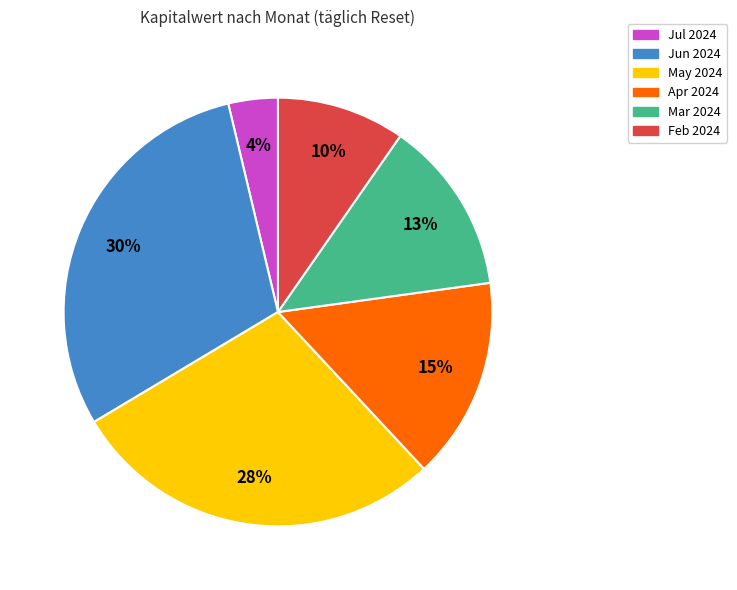

To the nearest percent, what is the average slice percentage?

17%